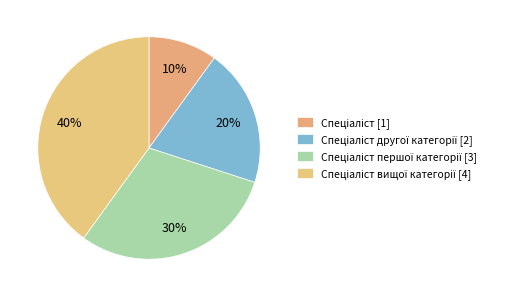

Rank the categories by value from lowest to highest.

Спеціаліст, Спеціаліст другої категорії, Спеціаліст першої категорії, Спеціаліст вищої категорії